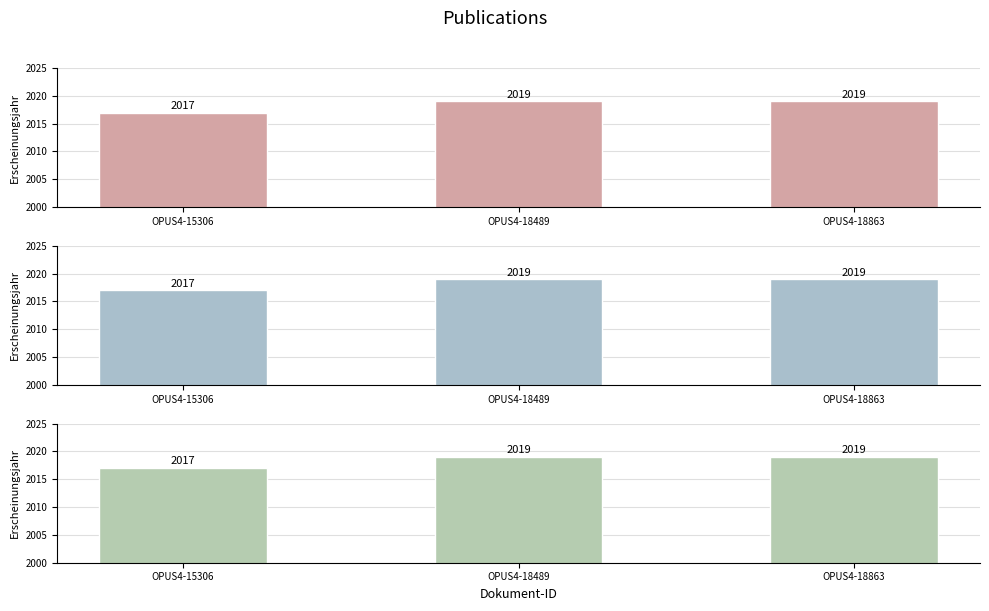

Reading left to right, what are all the values shown in this chart?

OPUS4-15306=2017	OPUS4-18489=2019	OPUS4-18863=2019